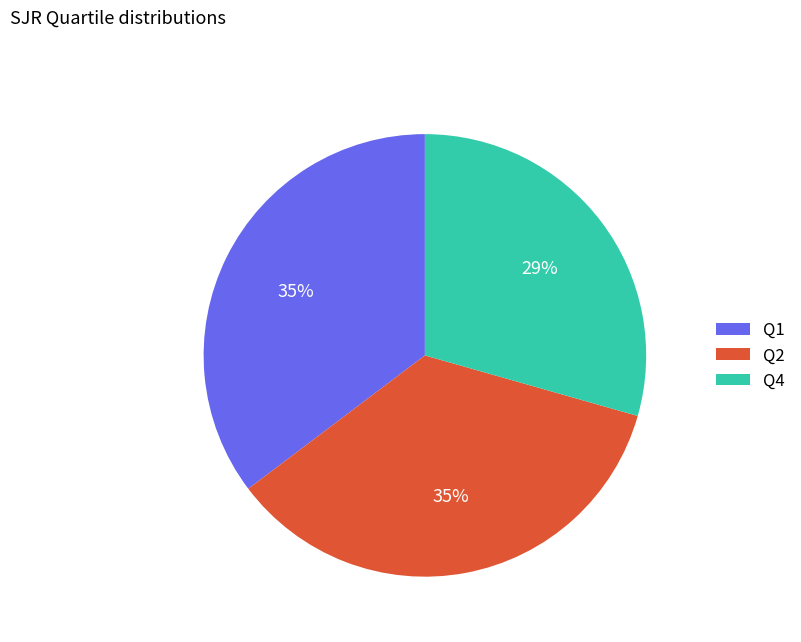

True or false: Q4 accounts for 29% of the total.

True